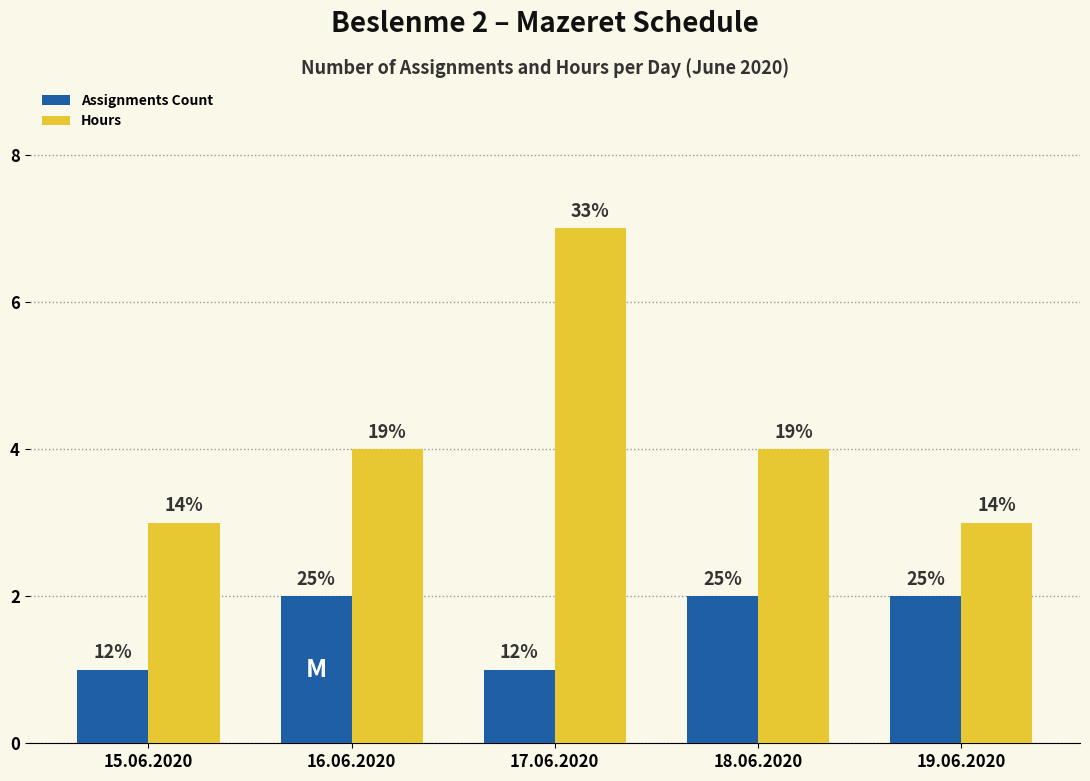

How many bars are there in each group?

2